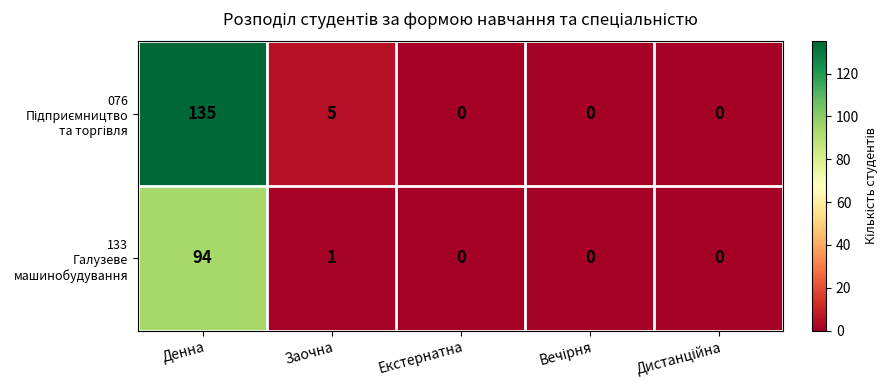

Count the number of categories in the chart.

5